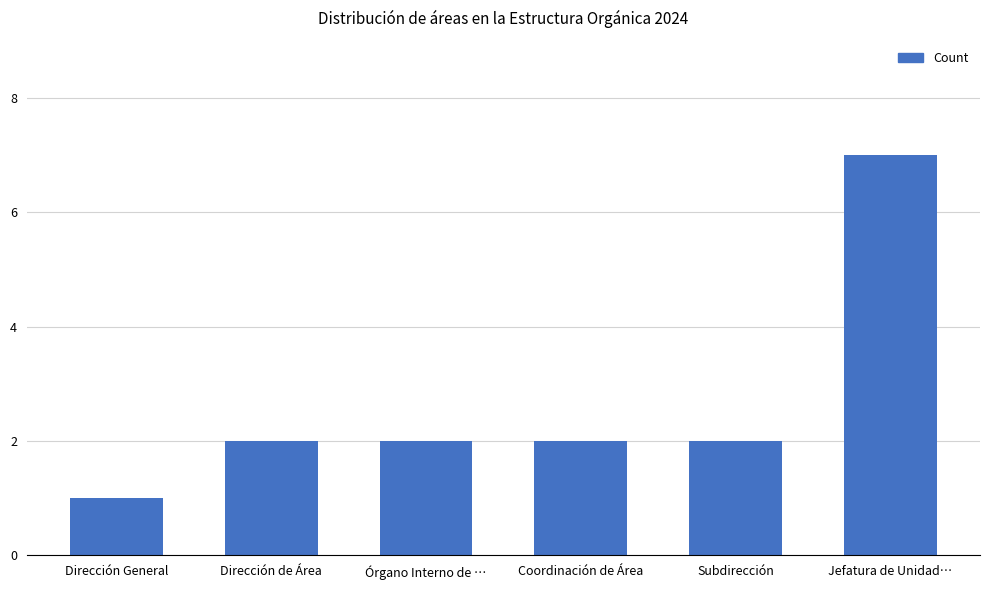

True or false: the data shows 1 at Subdirección.

False